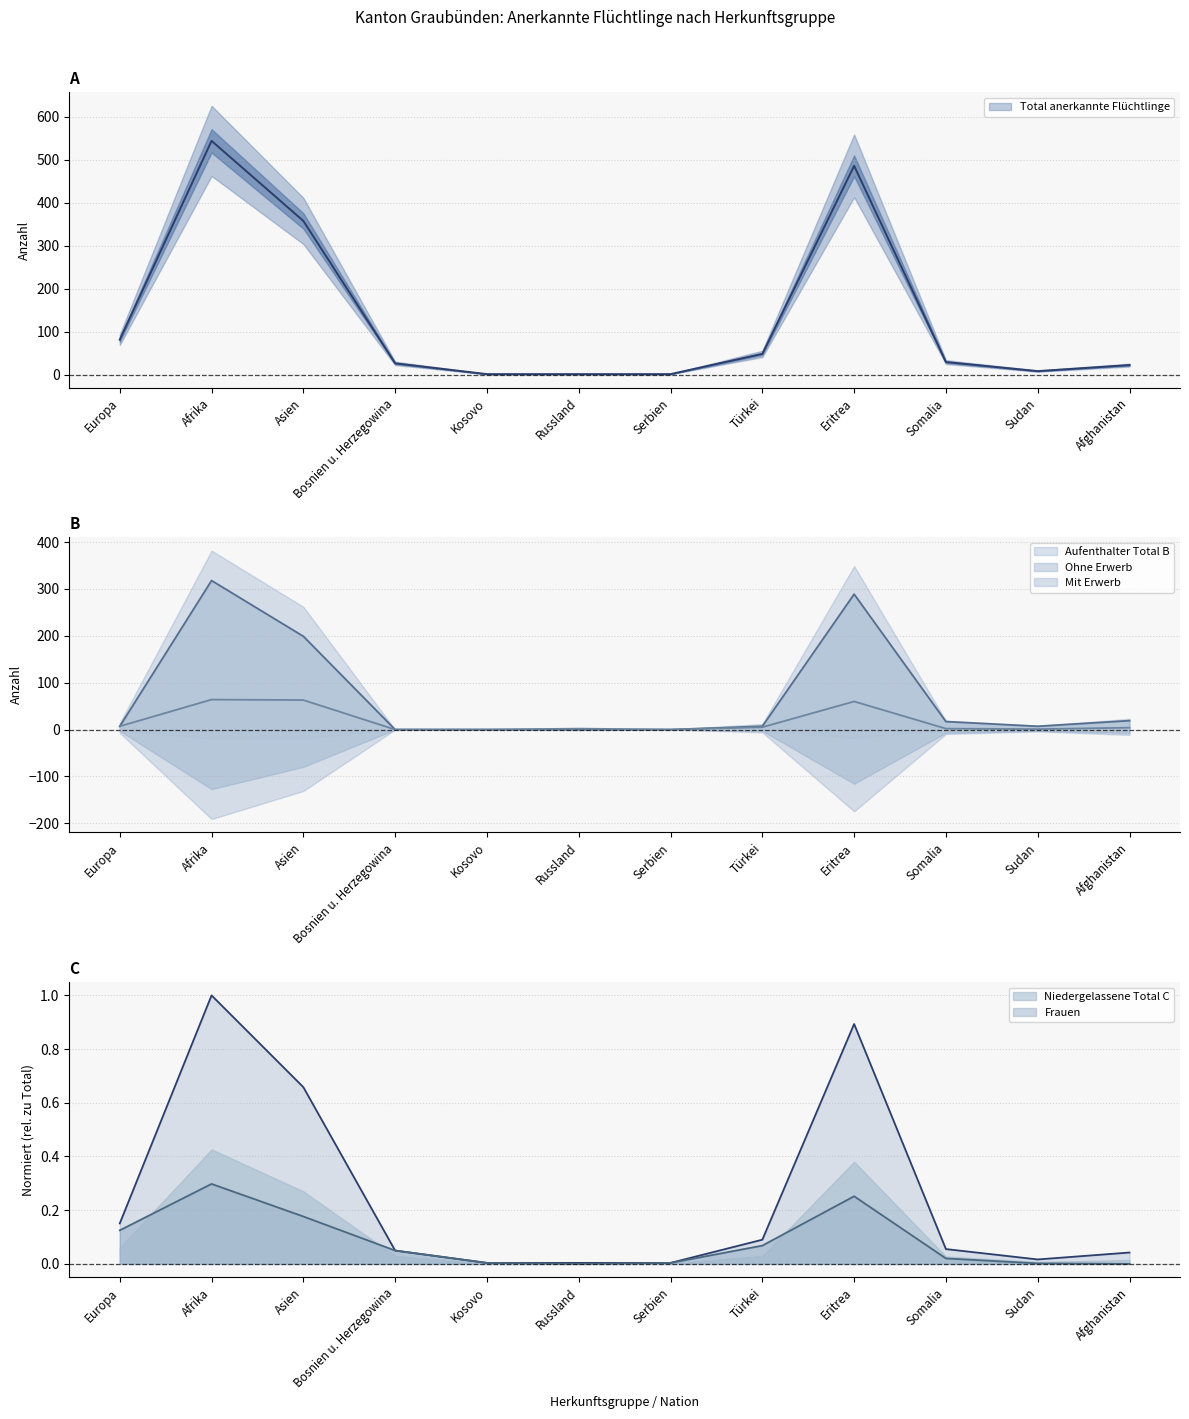

Where is the first local minimum for Total anerkannte Flüchtlinge?

Sudan